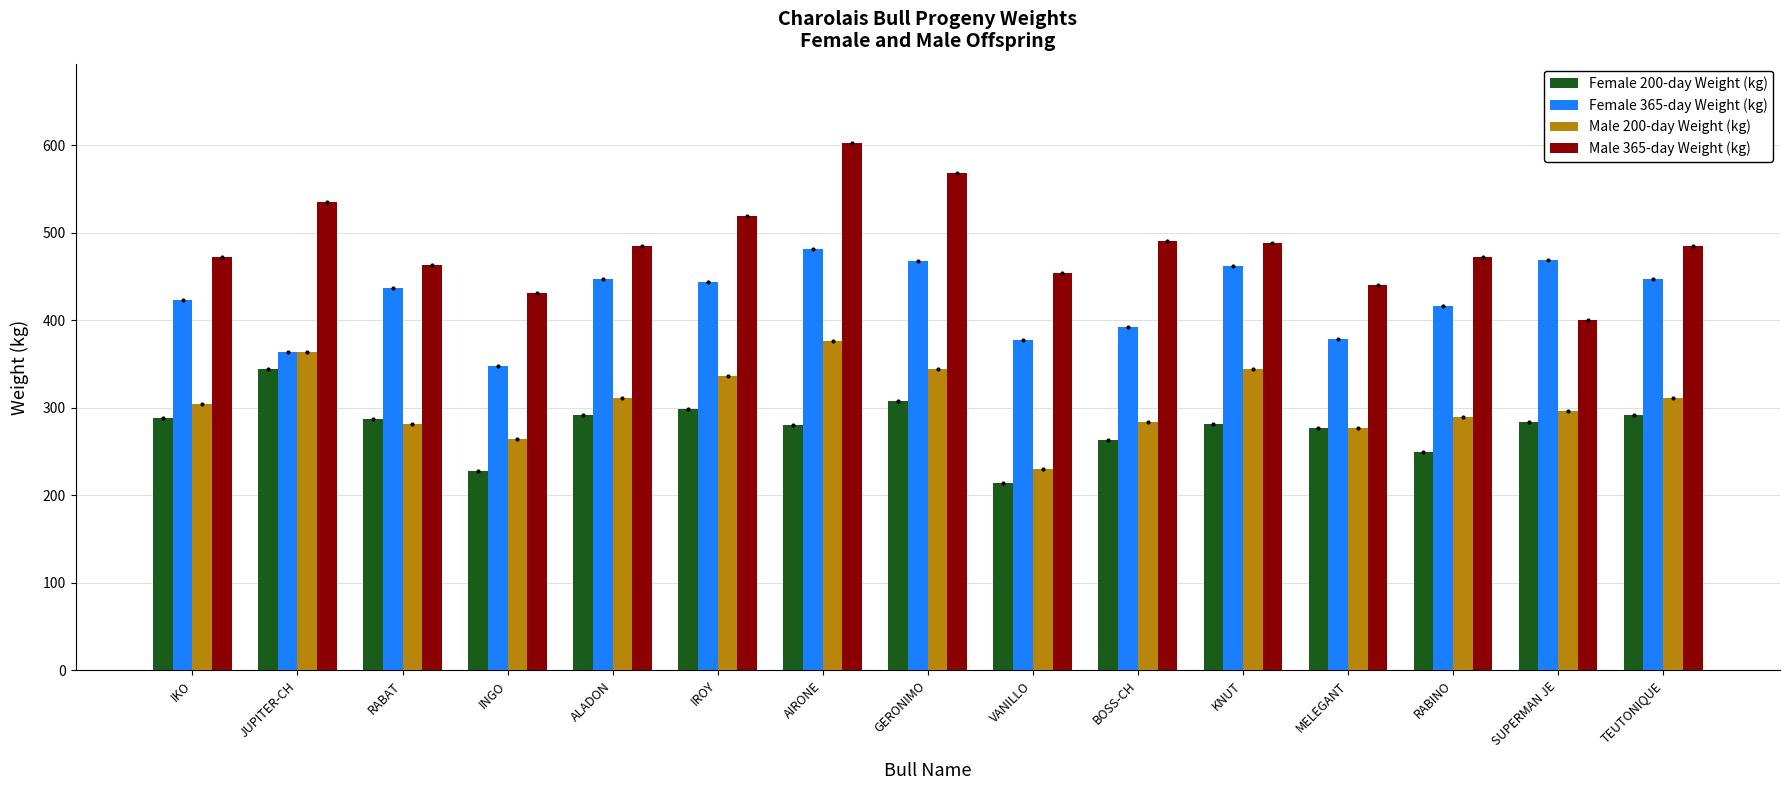

What is the difference between the second highest and second lowest values in the Male 200-day Weight (kg) series?

100